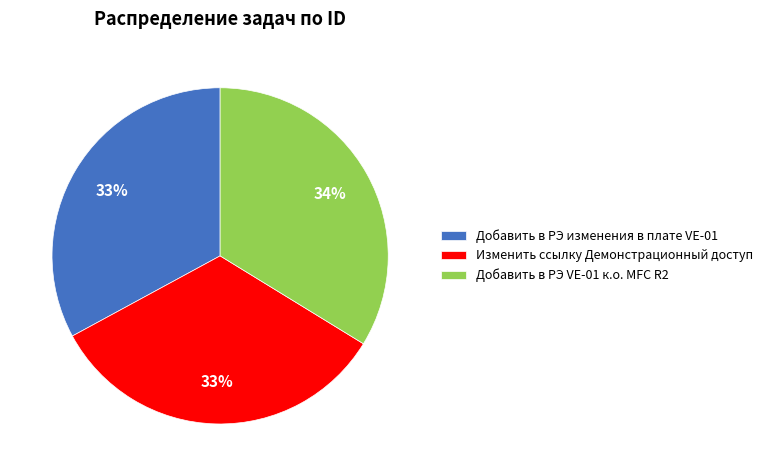

What percentage is the Добавить в РЭ VE-01 к.о. MFC R2 slice, to the nearest percent?

34%